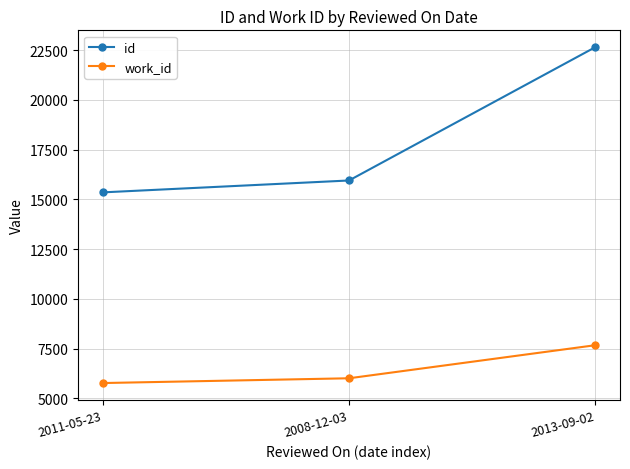

How many lines are shown in the chart?

2